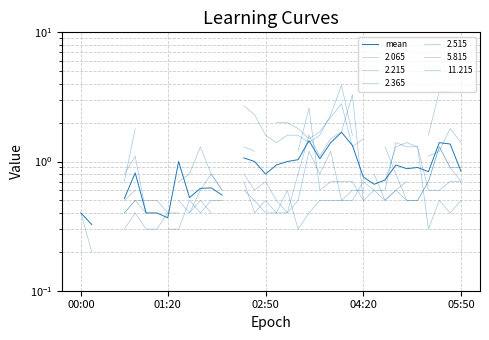

What is the sum of the values at 7 and 34?

1.8